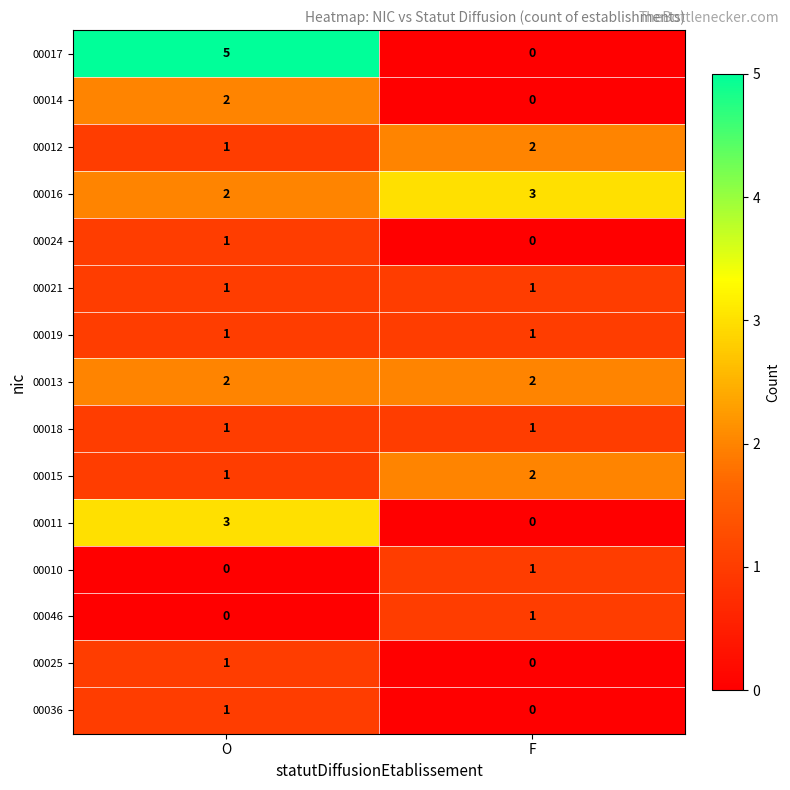

How many positive values does the 00014 series have?

1